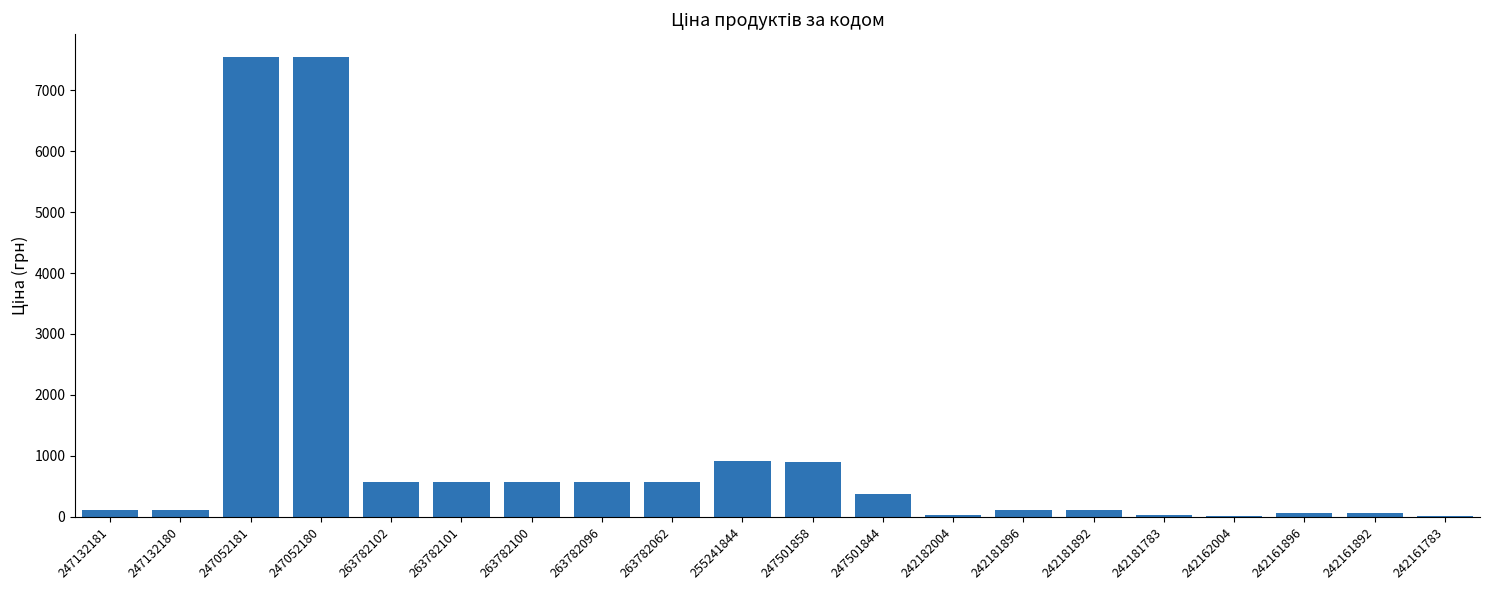

What is the maximum value shown in the chart?

7545.9